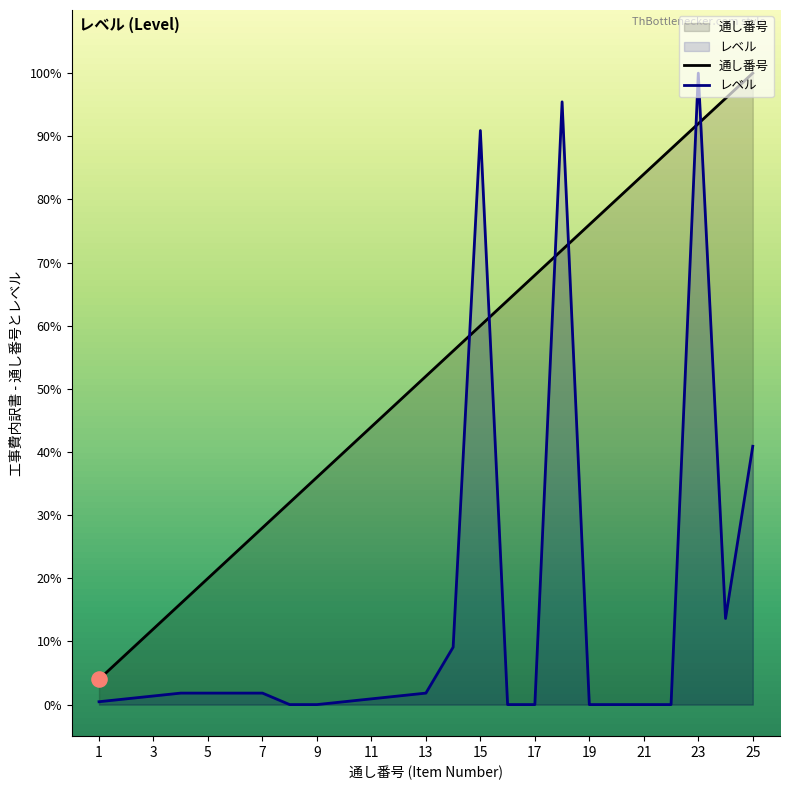

Which series reaches the maximum Y coordinate?

通し番号